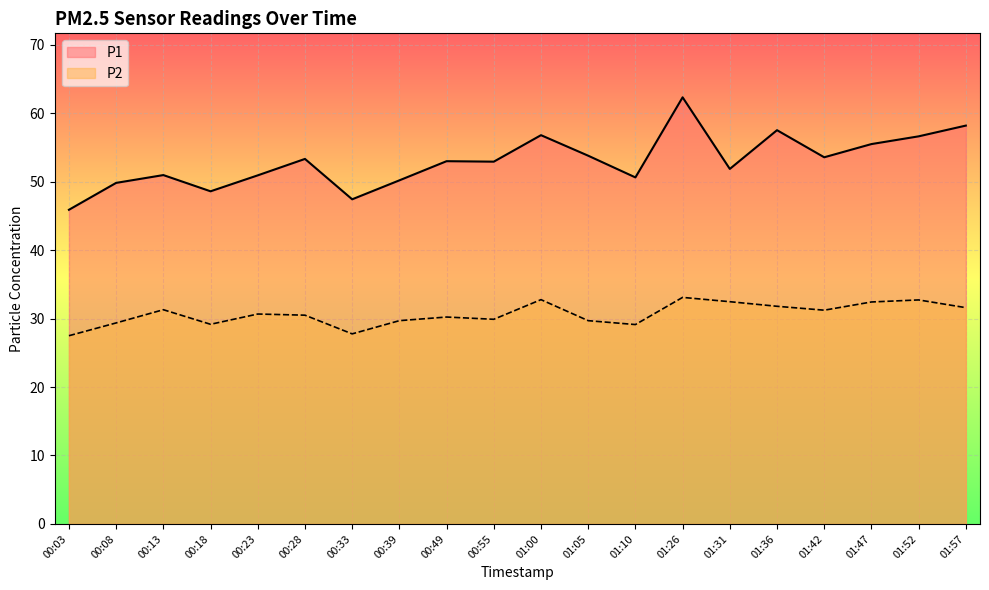

What value does the P1 series have at 01:52?

56.6